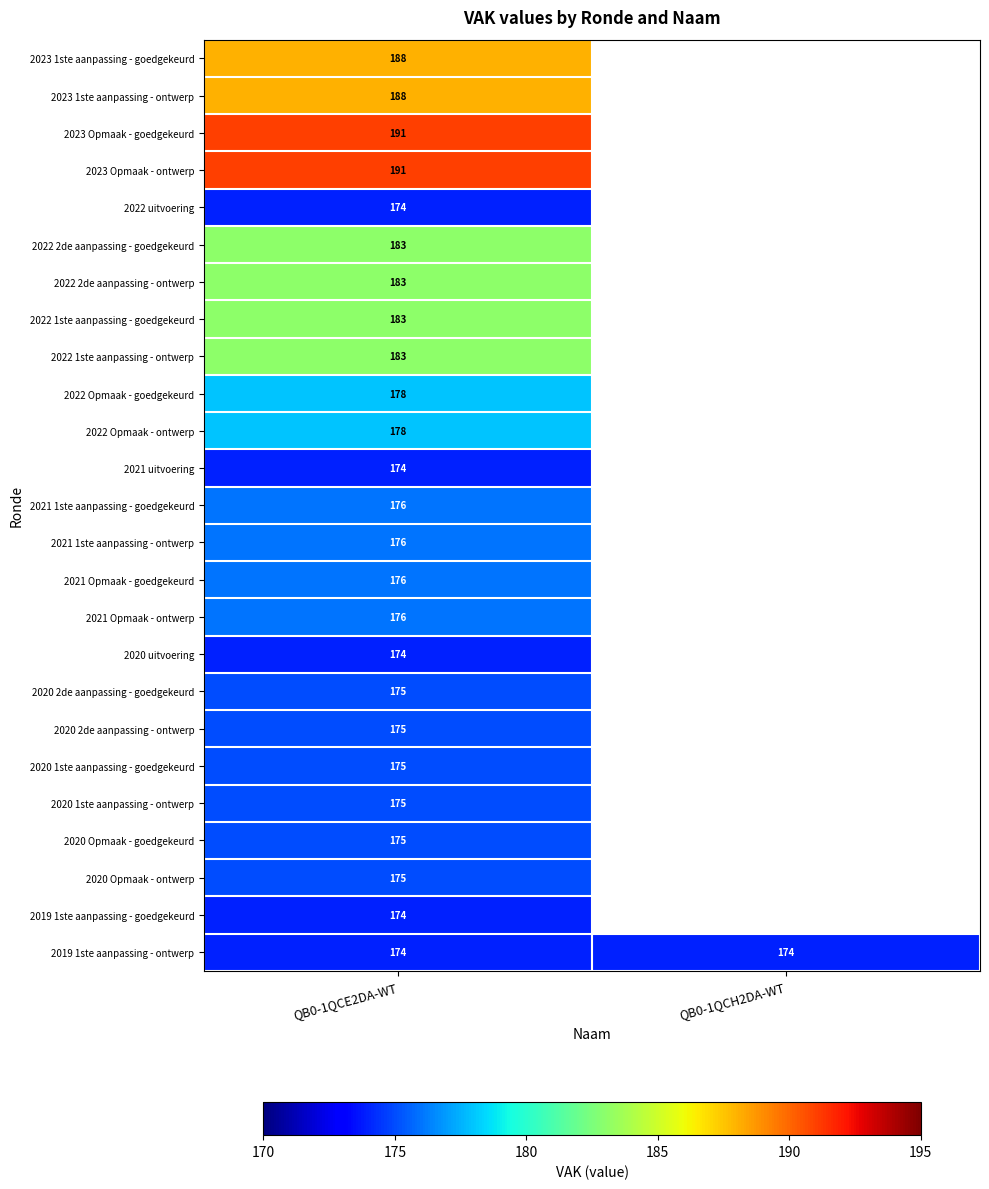

What is the difference between the highest and lowest values at QB0-1QCE2DA-WT?

17